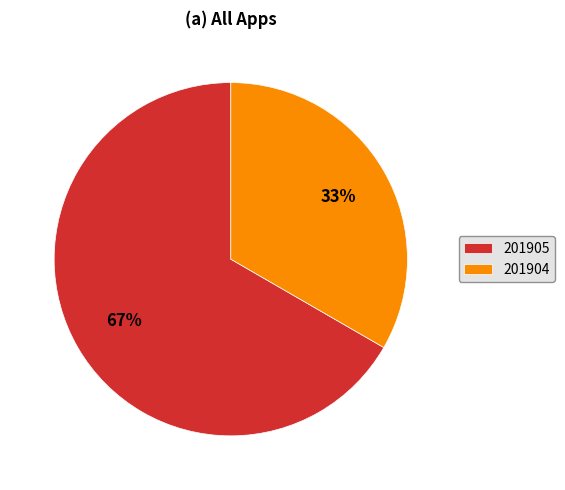

To the nearest percent, what is the average slice percentage?

50%